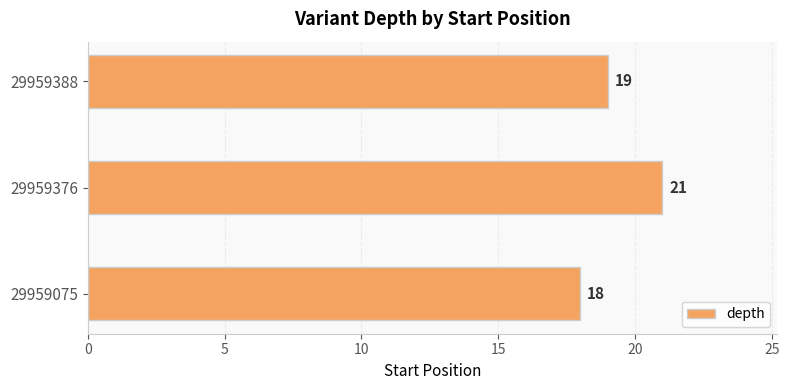

Are the bars horizontal?

Yes